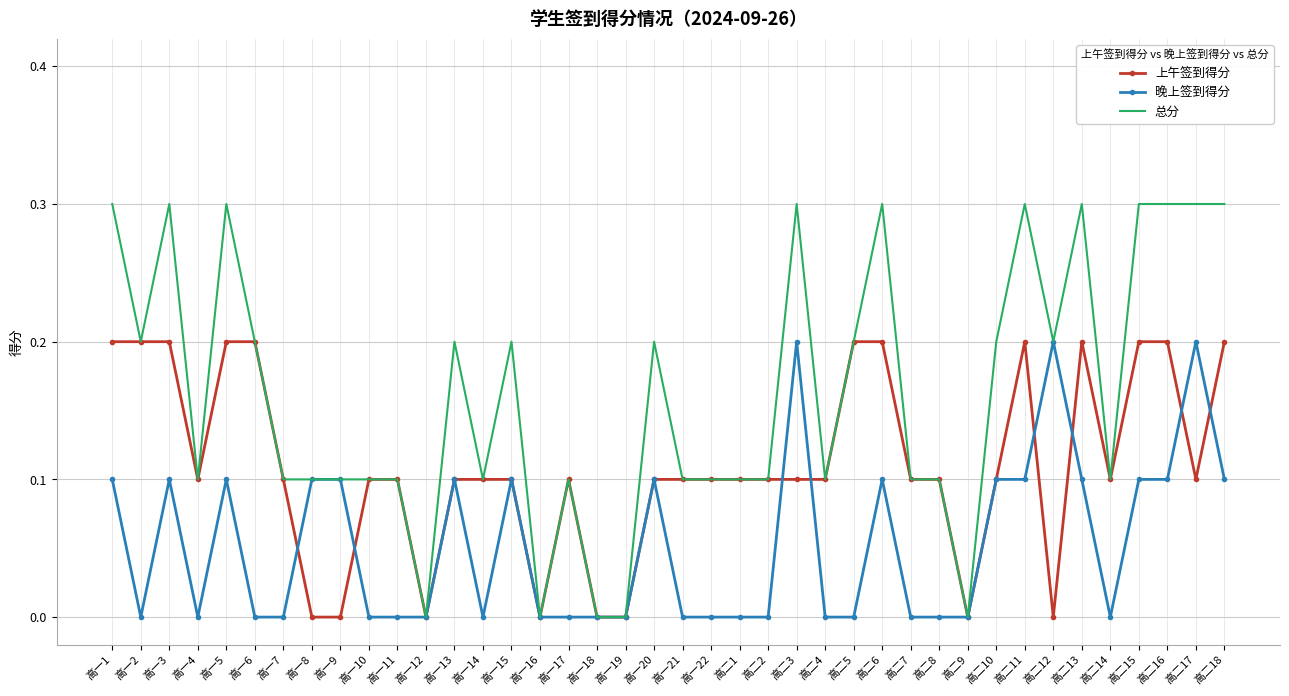

Reading right to left, list all the values displayed in this chart.

上午签到得分: 0.2	0.1	0.2	0.2	0.1	0.2	0.0	0.2	0.1	0.0	0.1	0.1	0.2	0.2	0.1	0.1	0.1	0.1	0.1	0.1	0.1	0.0	0.0	0.1	0.0	0.1	0.1	0.1	0.0	0.1	0.1	0.0	0.0	0.1	0.2	0.2	0.1	0.2	0.2	0.2
晚上签到得分: 0.1	0.2	0.1	0.1	0.0	0.1	0.2	0.1	0.1	0.0	0.0	0.0	0.1	0.0	0.0	0.2	0.0	0.0	0.0	0.0	0.1	0.0	0.0	0.0	0.0	0.1	0.0	0.1	0.0	0.0	0.0	0.1	0.1	0.0	0.0	0.1	0.0	0.1	0.0	0.1
总分: 0.3	0.3	0.3	0.3	0.1	0.3	0.2	0.3	0.2	0.0	0.1	0.1	0.3	0.2	0.1	0.3	0.1	0.1	0.1	0.1	0.2	0.0	0.0	0.1	0.0	0.2	0.1	0.2	0.0	0.1	0.1	0.1	0.1	0.1	0.2	0.3	0.1	0.3	0.2	0.3